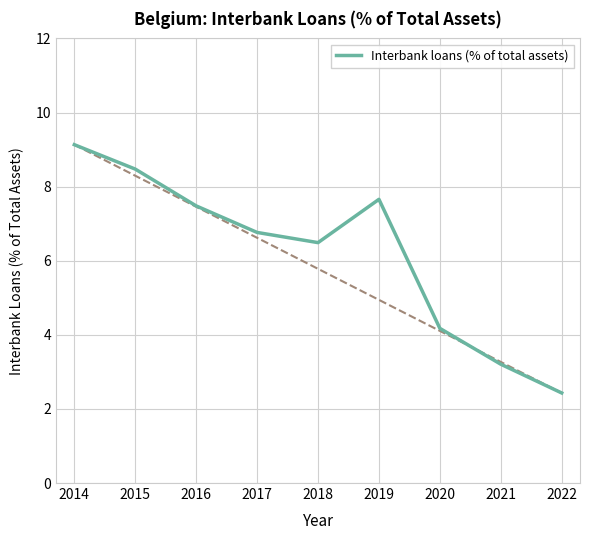

What is the greatest value displayed?

9.1